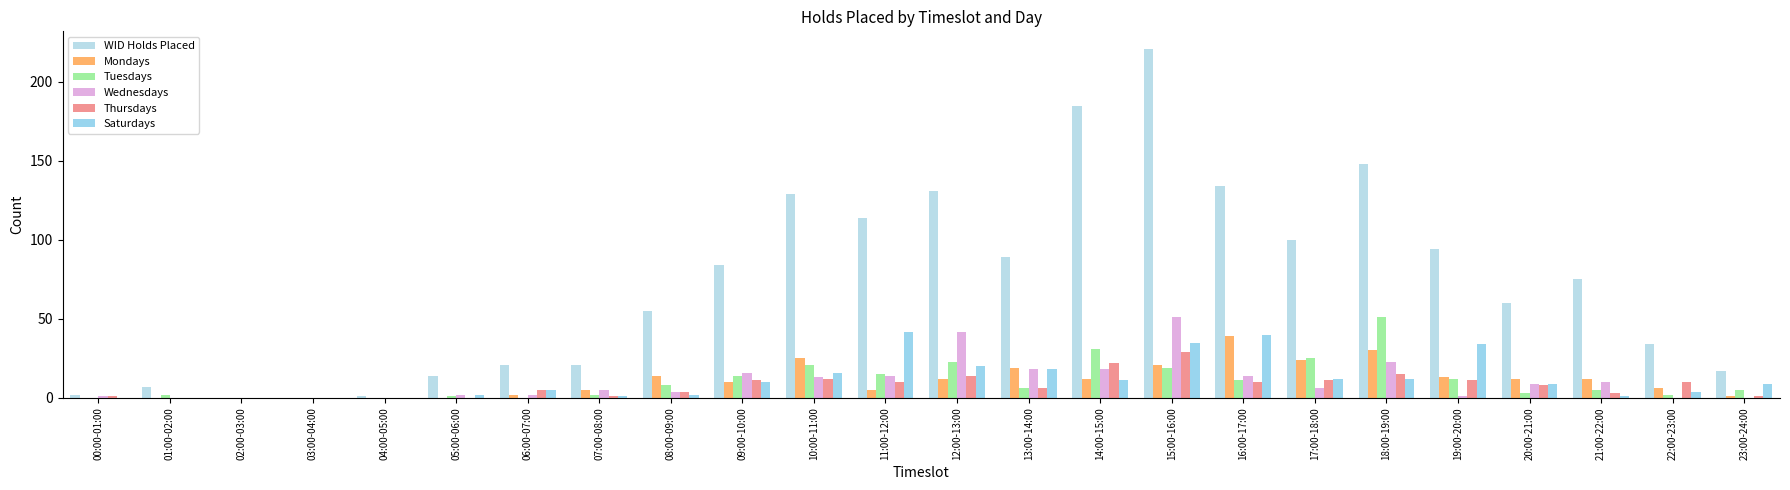

Between 12:00-13:00 and 04:00-05:00, which is larger?

12:00-13:00